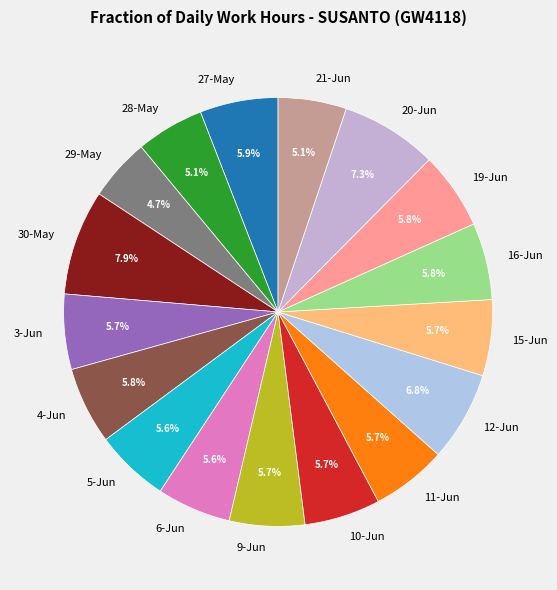

True or false: 12-Jun accounts for 7% of the total.

True